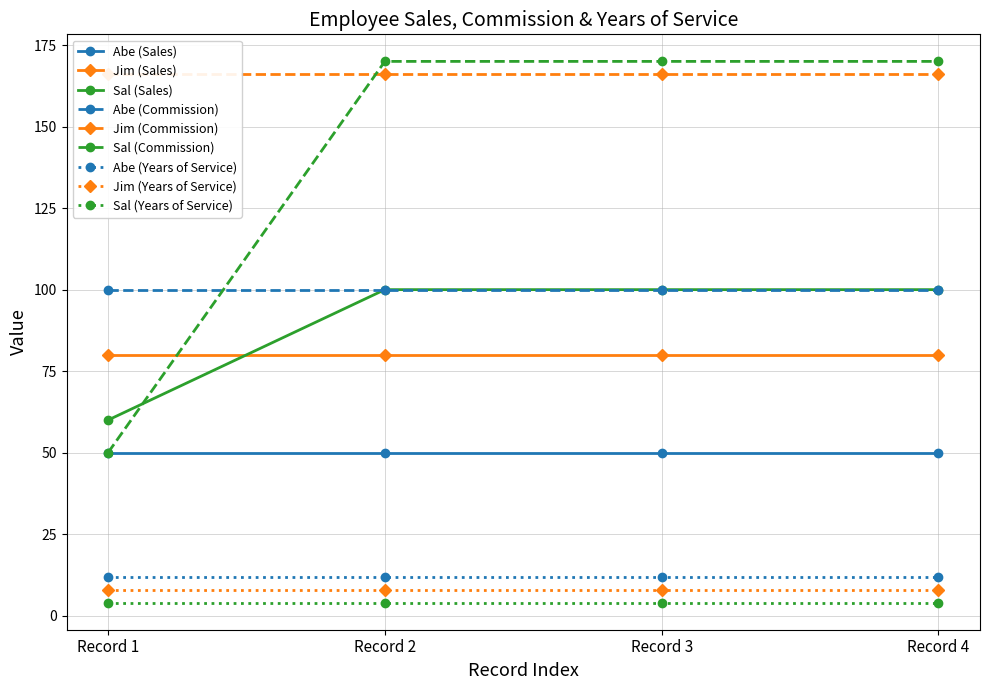

What is the value of the Jim (Years of Service) point at the 1st from the left?

8